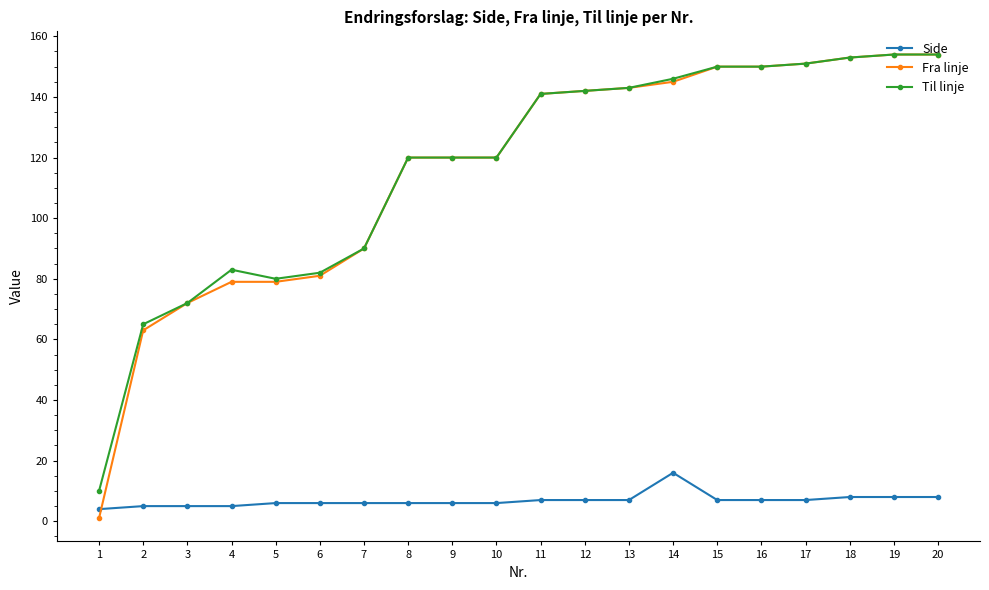

What is the greatest value displayed?

154